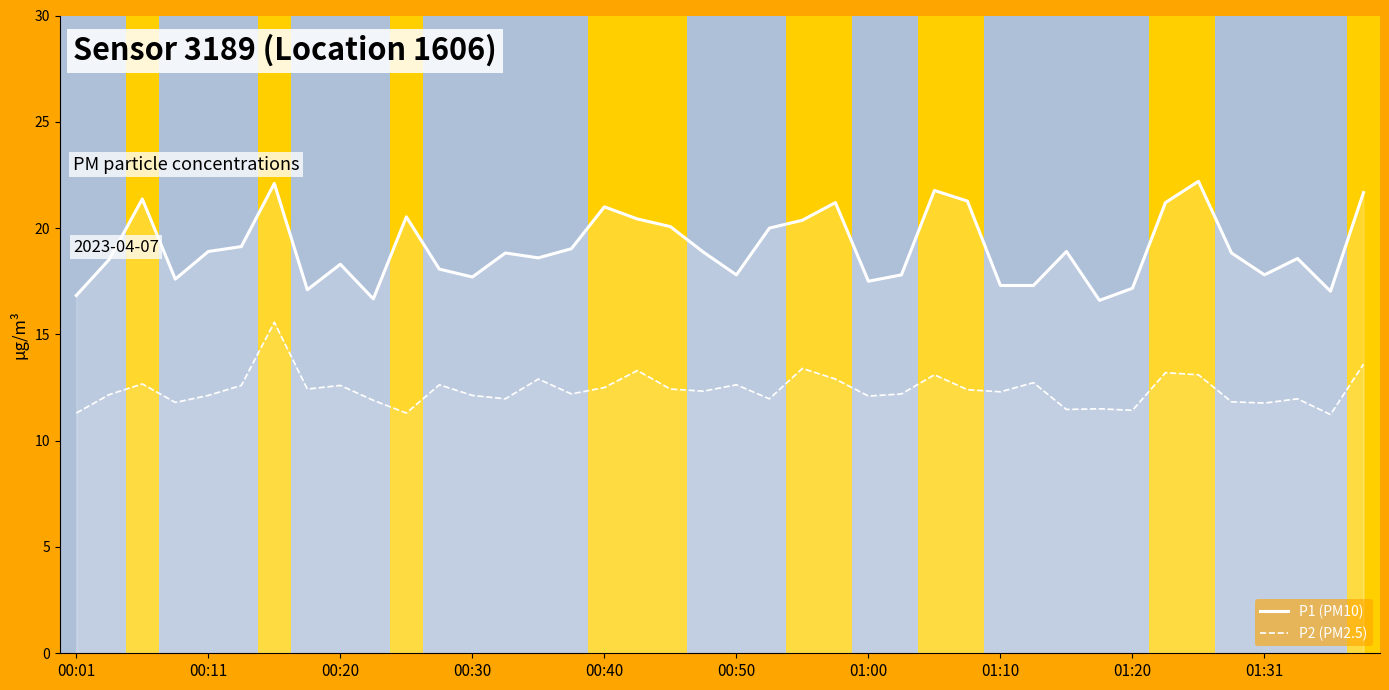

What is the difference between the maximum and minimum values in the P1 series?

5.6